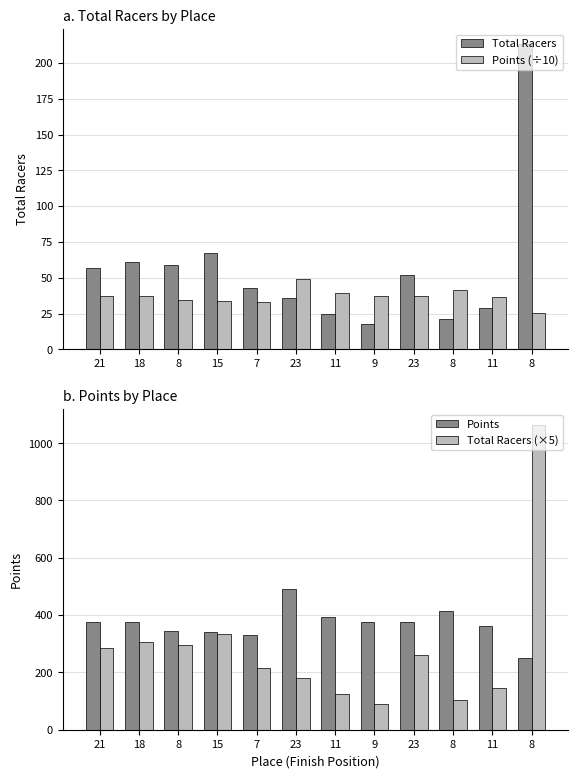

At which category is the sum across all series the highest?

8